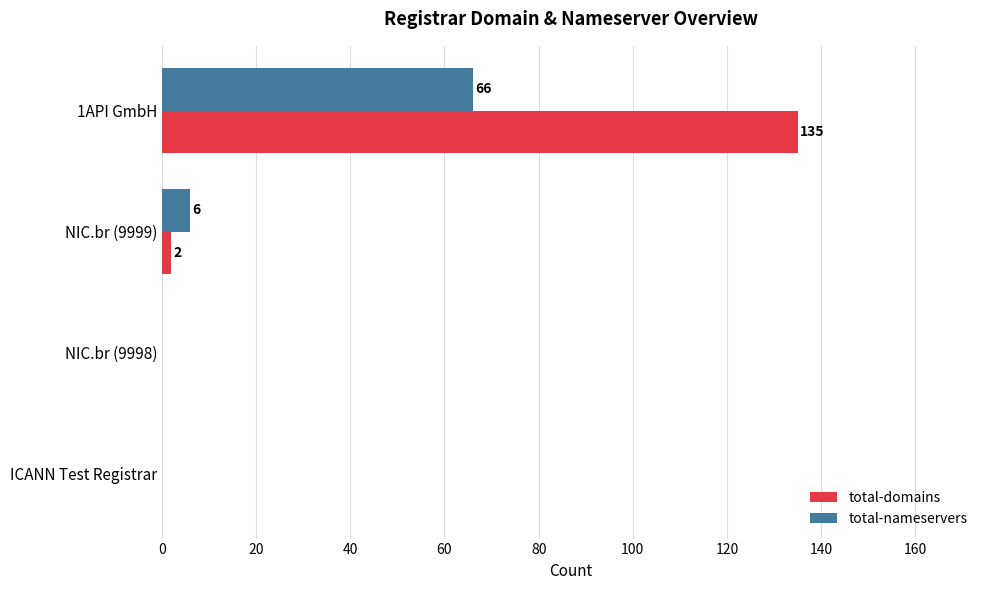

What is the sum of all total-domains values?

137